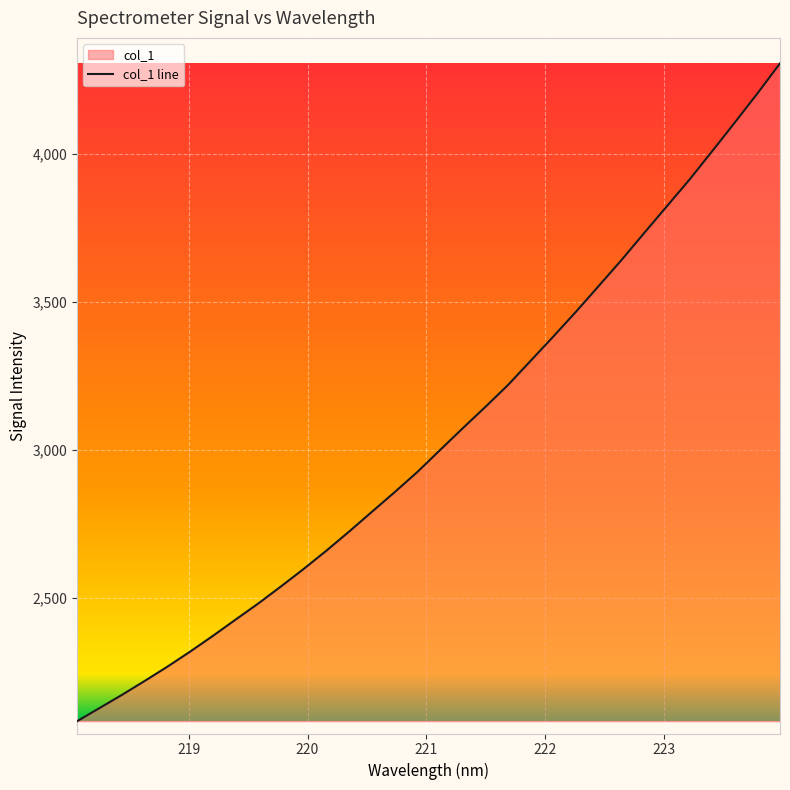

Count the number of categories in the chart.

32